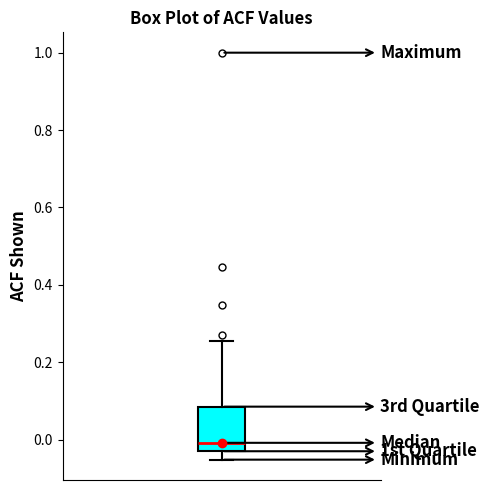

Transcribe this box plot: give where the median line is, the range the box spans, and where the two whiskers end, as read against the y-axis. The values are not printed on the chart, so give them approximately, as read against the axis.

median 0.00, box -0.04 to 0.08, whiskers -0.06 to 0.26